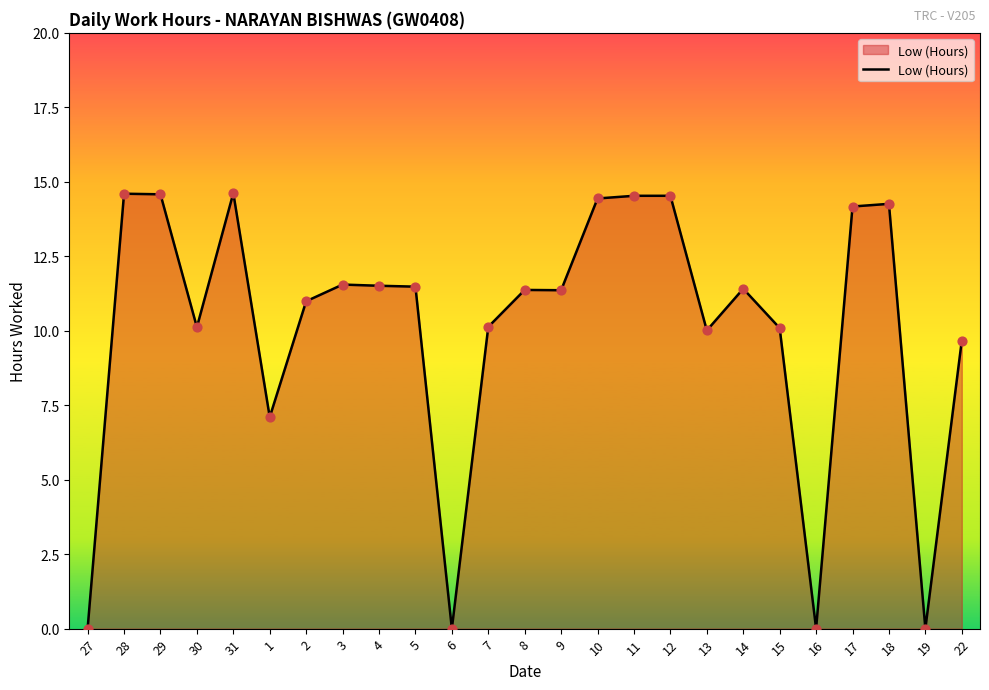

Between 7 and 1, which is larger?

7